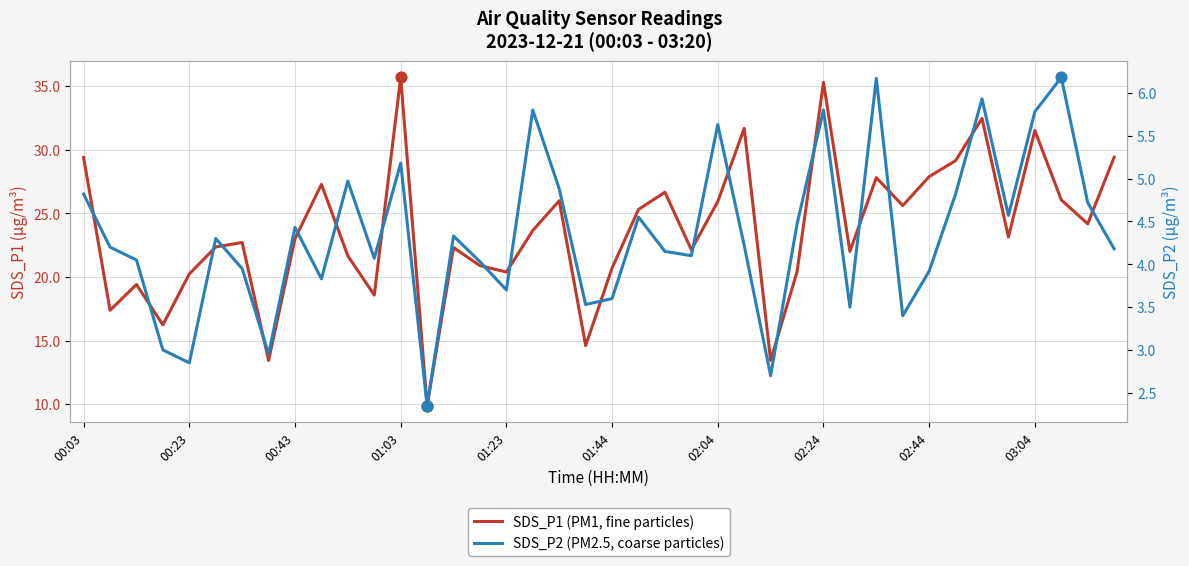

At how many categories does at least one series exceed 25?

17